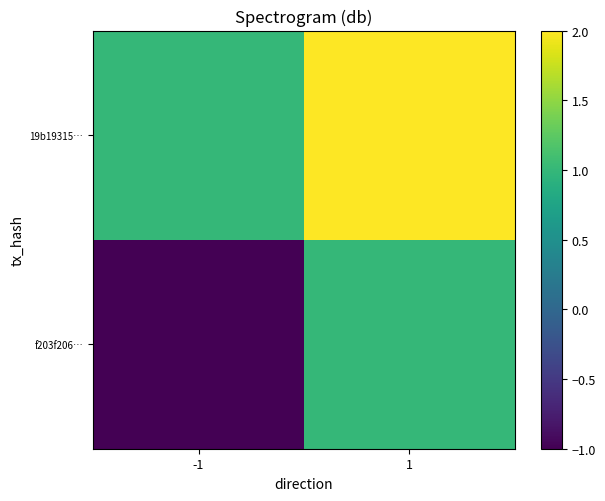

Reading left to right, what are all the values shown in this chart?

f203f206…: -1=-1	1=1
19b19315…: -1=1	1=2